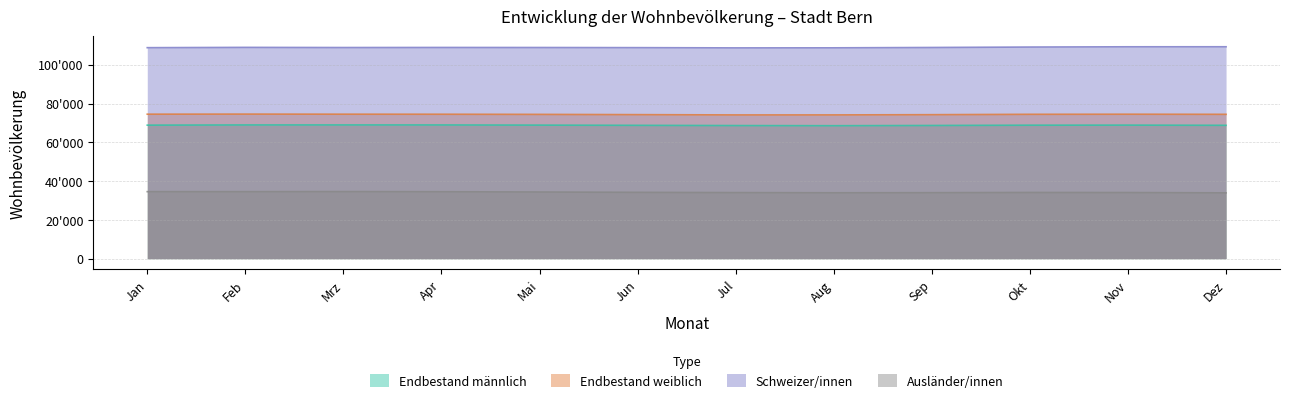

What is the difference between the highest and lowest values at Apr?

74400